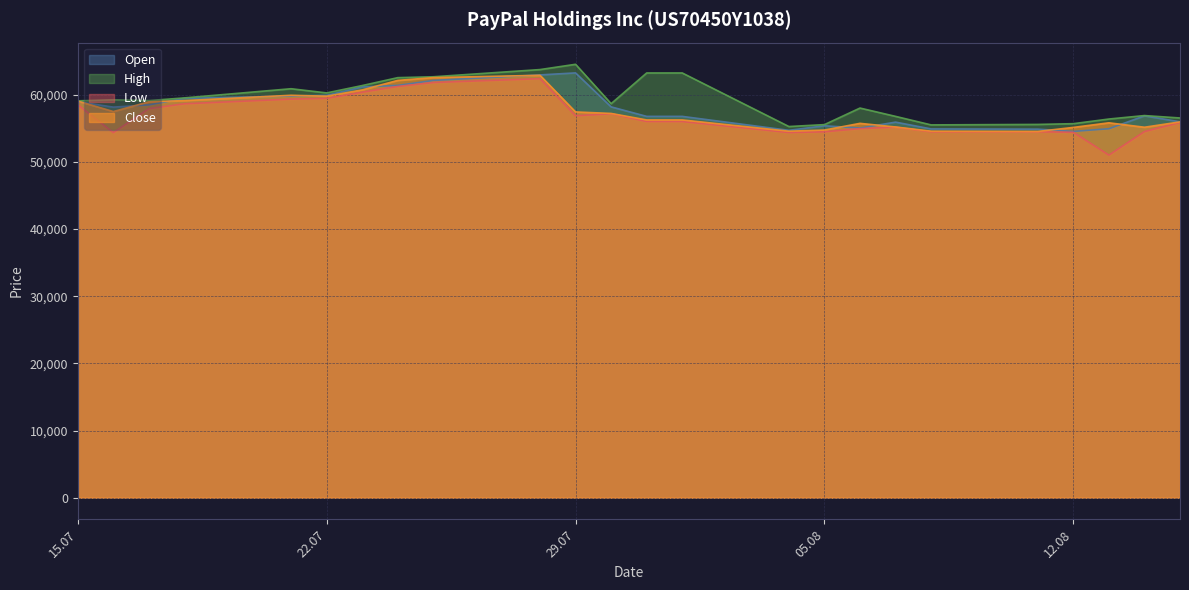

Reading right to left, list all the values displayed in this chart.

Open: 55958	56839	54923	54525	54862	54896	55906	55025	55363	54687	56761	56761	58179	63235	62935	62113	61374	61143	59898	59797	59441	58479	58139	58951
High: 56523	56883	56367	55675	55564	55494	56762	58000	55536	55250	63225	63225	58655	64516	63729	62658	62527	61350	60254	60878	59513	59112	59232	59075
Low: 55849	54500	51000	54396	54472	54467	55160	54942	54465	54357	55997	55997	57151	56853	62375	61804	61216	60362	59447	59333	58638	57917	54345	58489
Close: 55939	55145	55806	55120	54518	54559	55183	55724	54726	54556	56231	56231	57199	57422	62877	62532	62121	60701	59768	59904	59112	58925	57482	59032